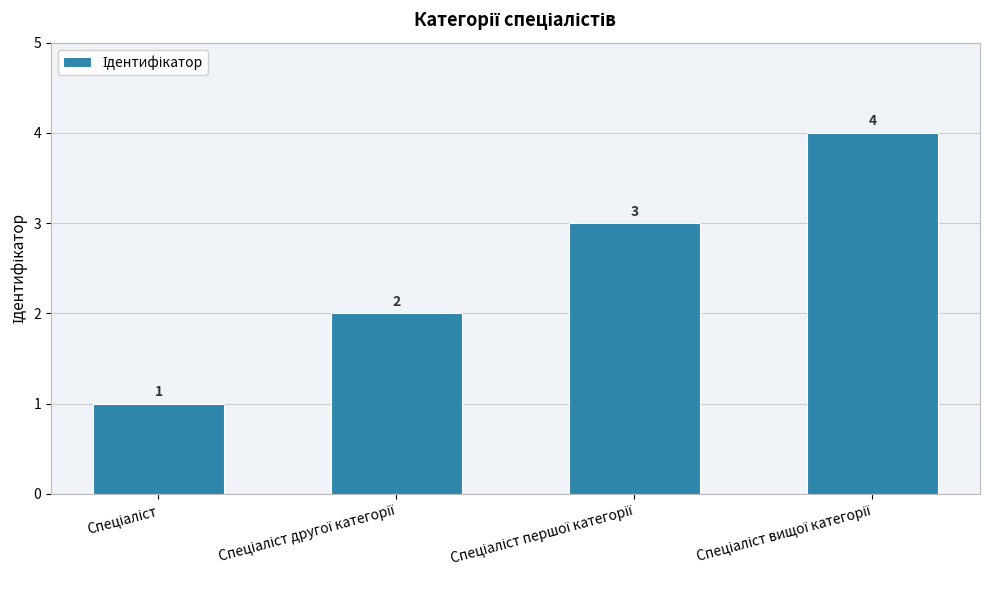

How many values are between 2 and 4?

3